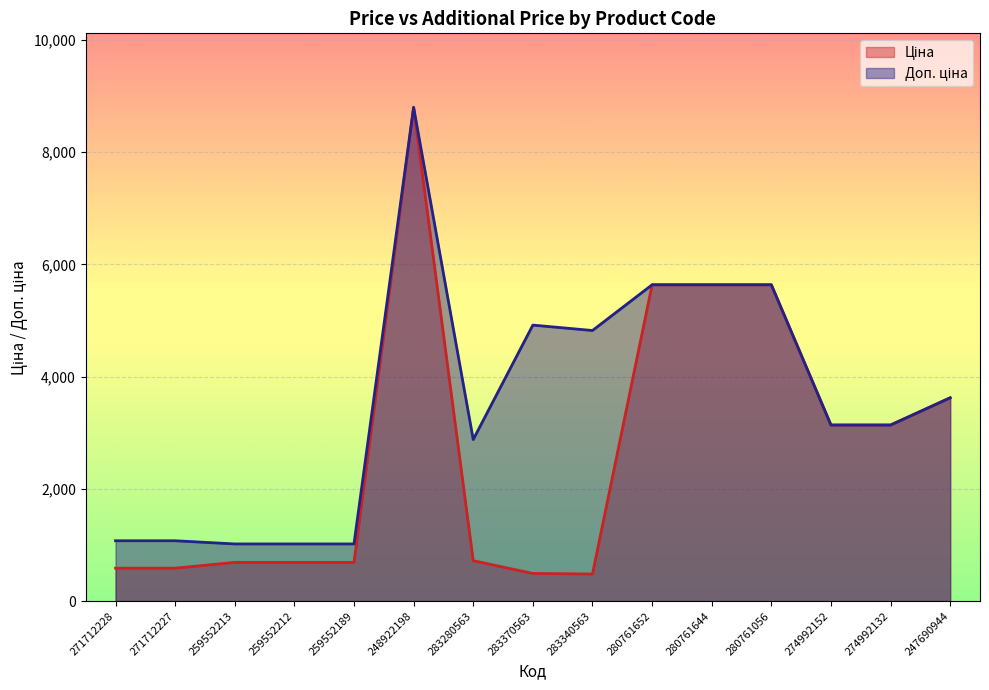

Where is Ціна nearest to the value 4639?

280761652